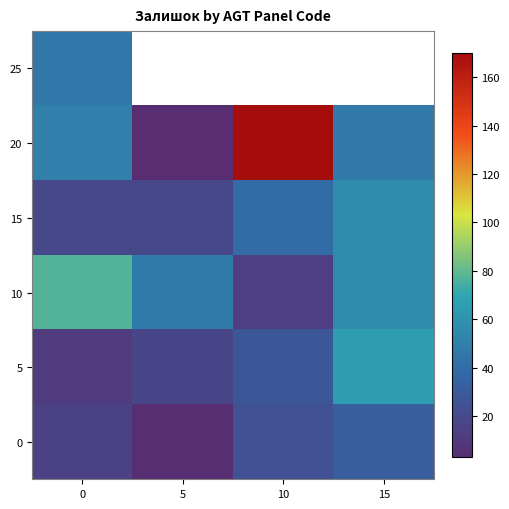

Is it true that 0 equals 25.0 at 10?

True